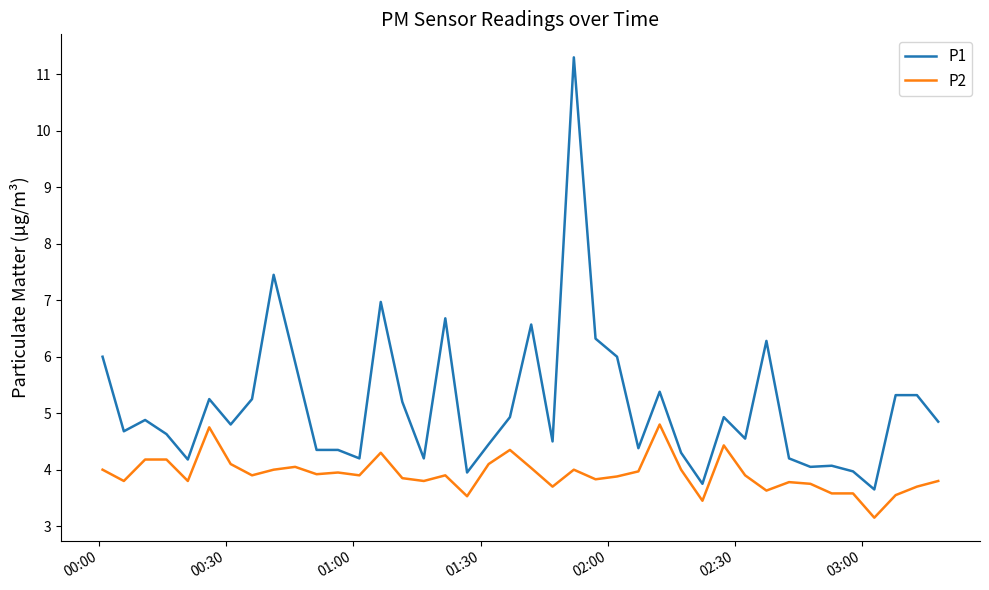

List the series in order of their overall mean, lowest first.

P2, P1